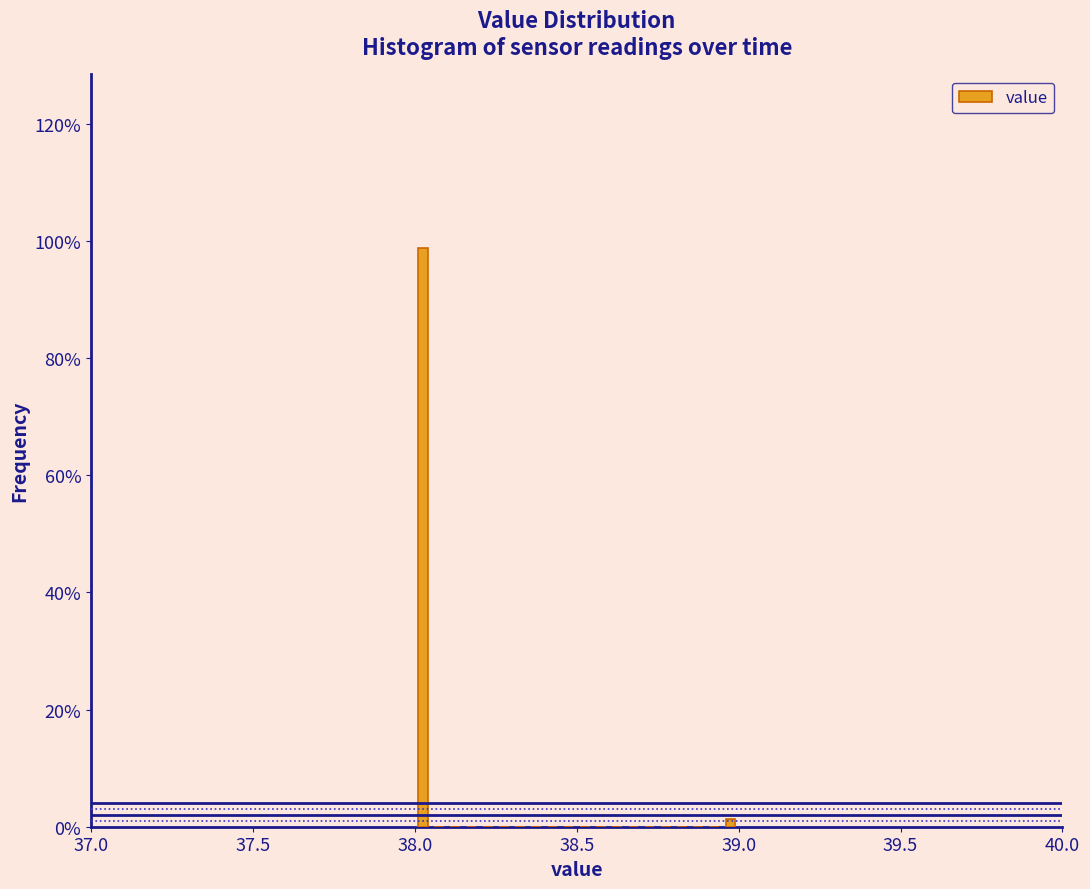

Around what value on the x-axis is the tallest bar? Give the approximate position of its centre, as read against the axis.

38.05